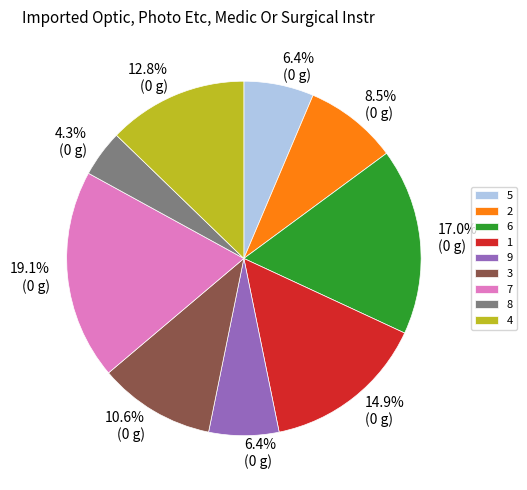

What is the smallest slice in the pie chart?

8